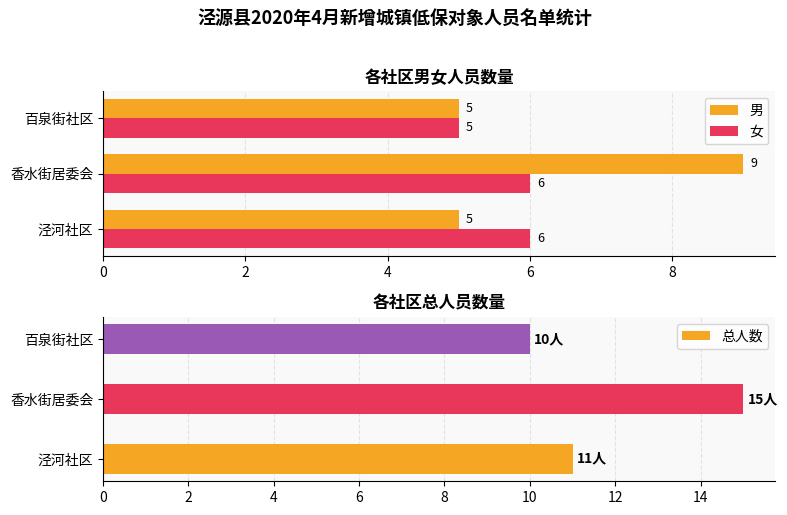

What is the maximum value for 总人数?

15